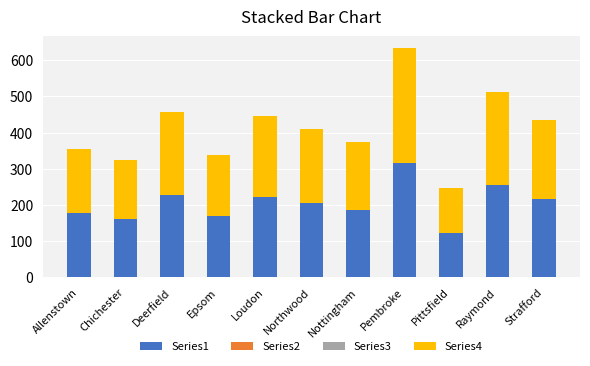

At which category is the sum across all series the highest?

Pembroke